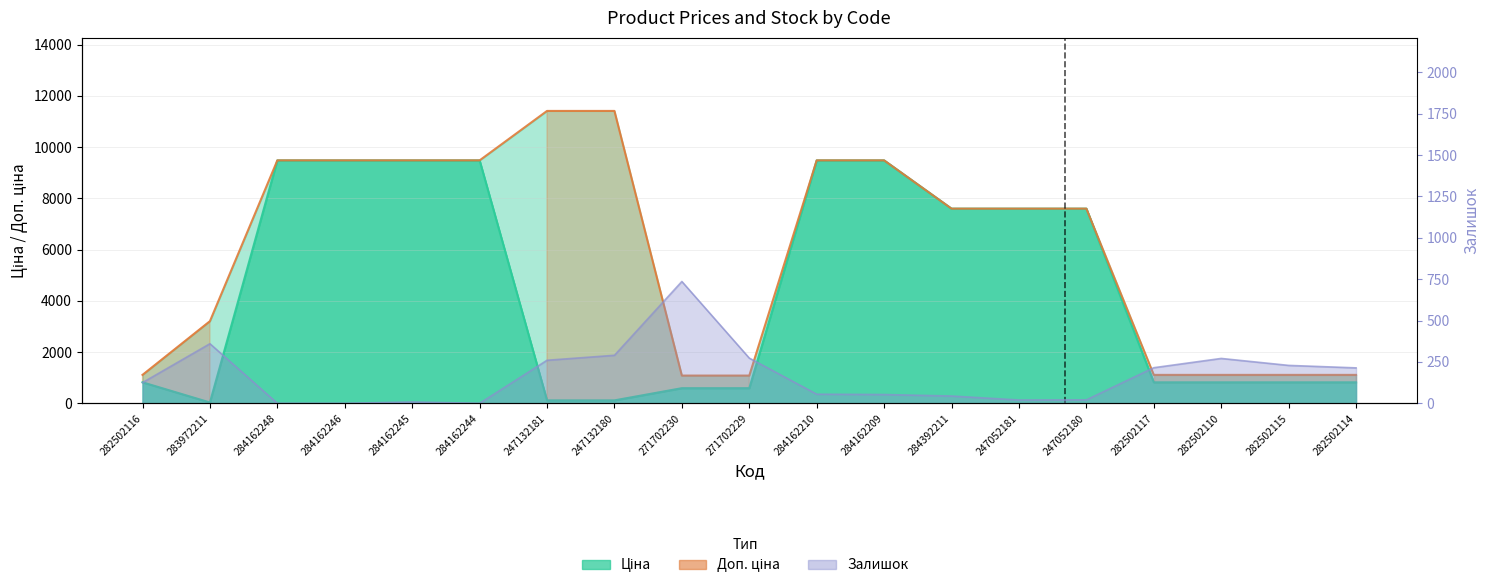

At which category does the chart reach its minimum across all series?

271702230